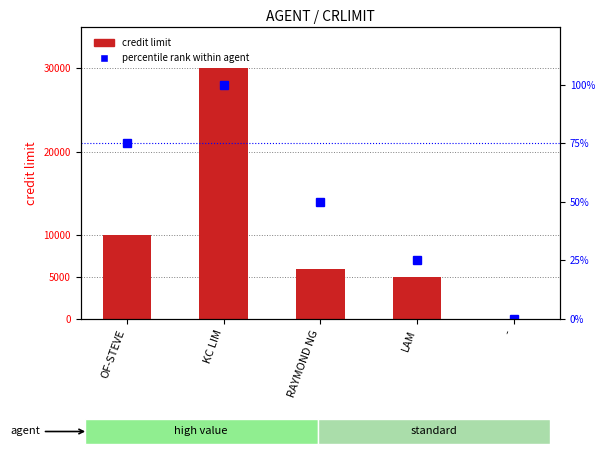

What is the total value across all series at KC LIM?

30100